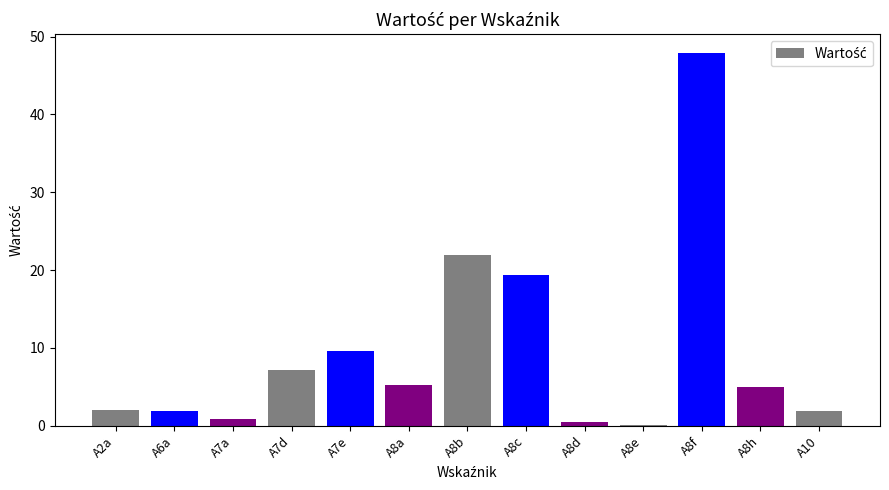

At which category does the chart reach its peak across all series?

A8f